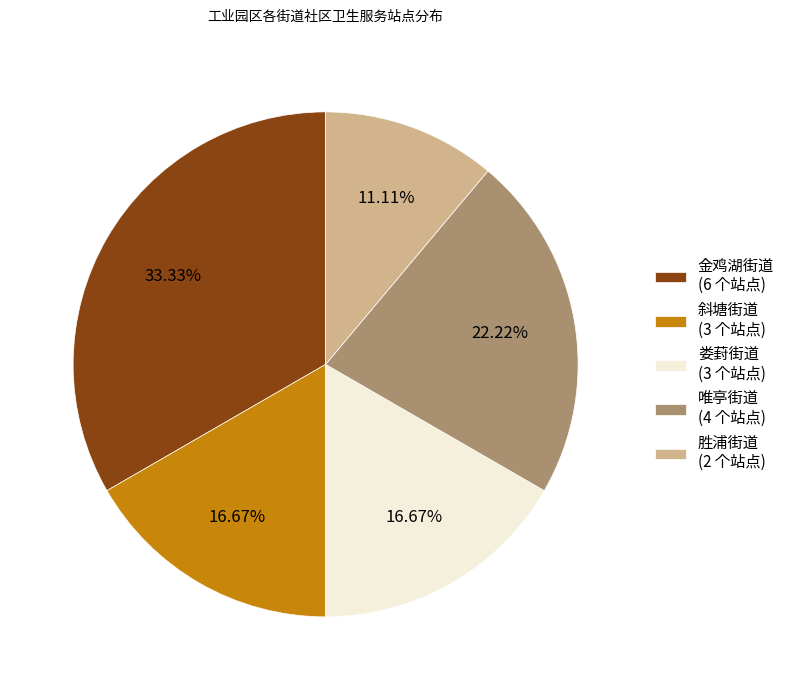

Is the sum of 胜浦街道 (2 个站点) and 金鸡湖街道 (6 个站点) greater than half?

No